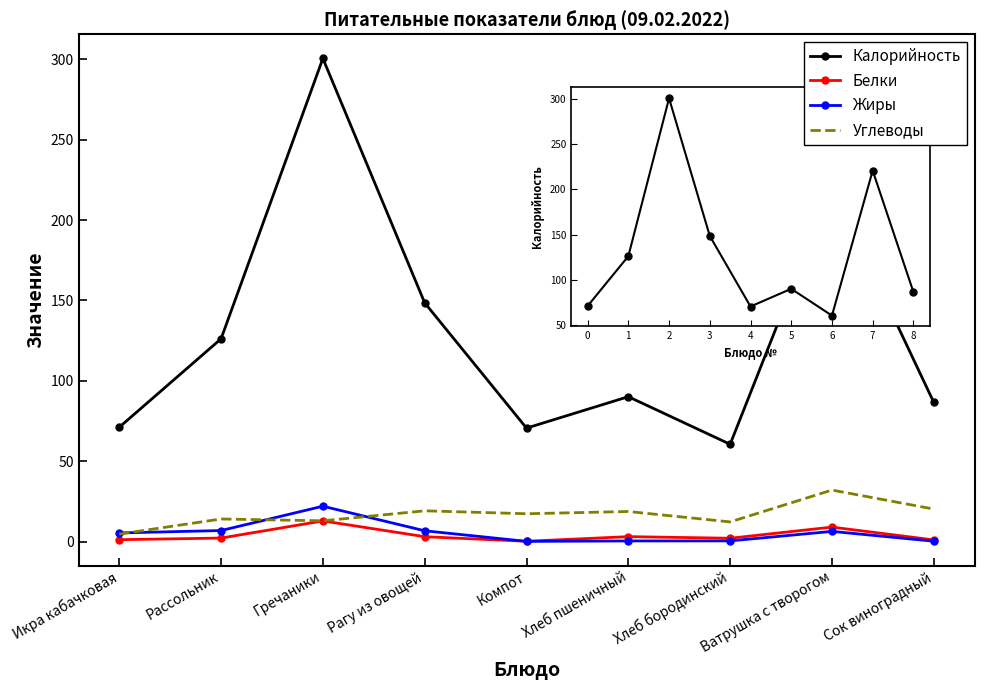

Which series has the widest spread of values?

Калорийность